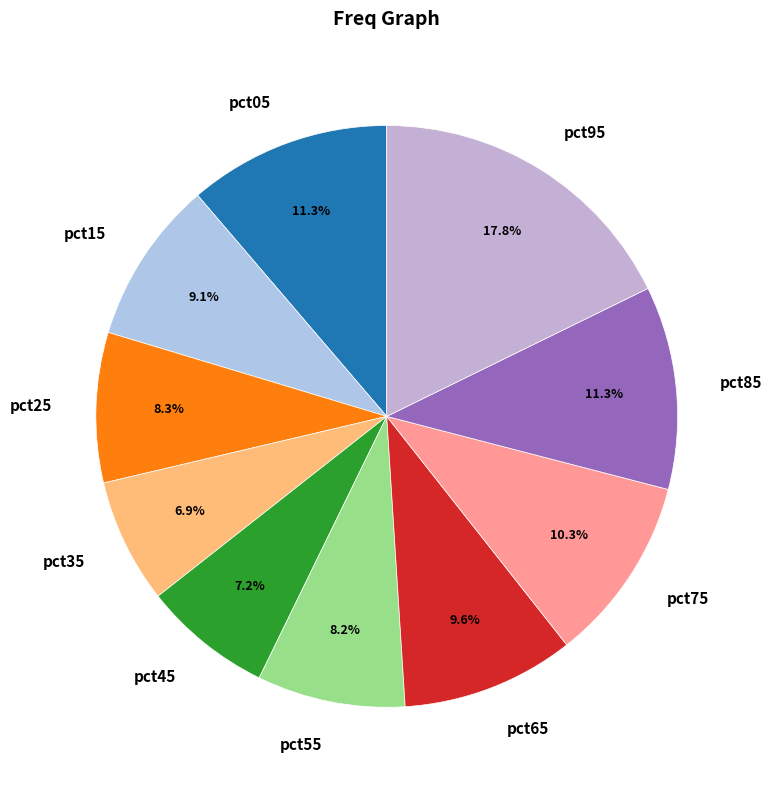

Does any single category account for the majority?

No